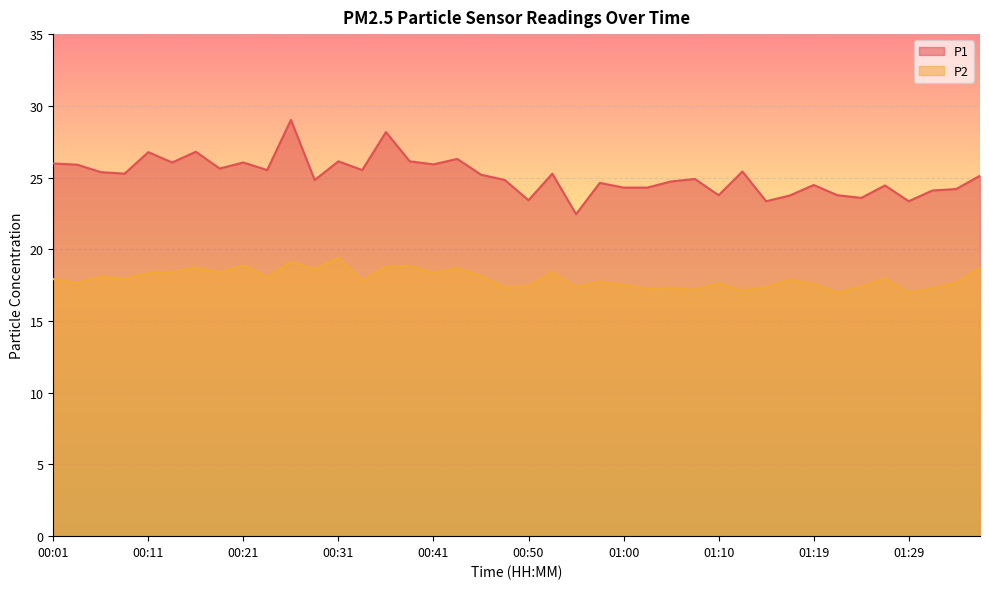

At which category does P2 reach its first local valley?

00:04